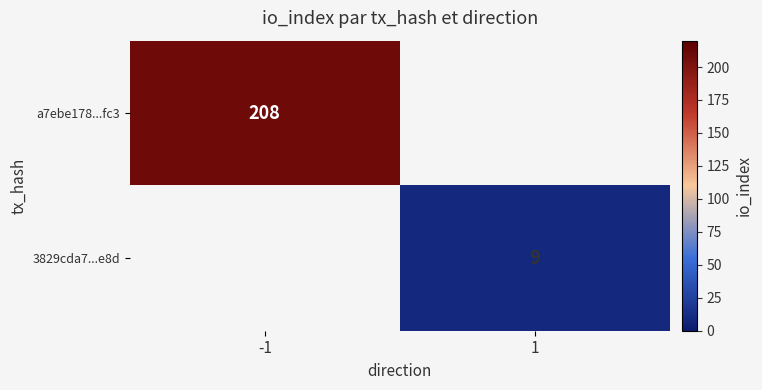

True or false: 3829cda7...e8d has a value of 9 at 1.

True